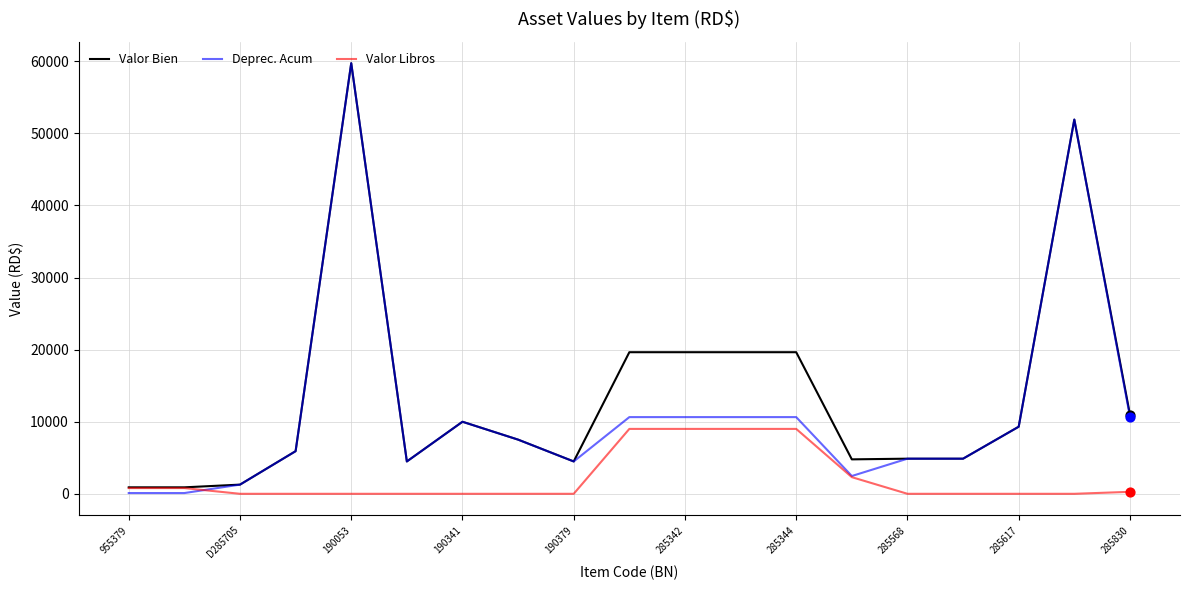

List the series in order of their overall mean, lowest first.

Valor Libros, Deprec. Acum, Valor Bien